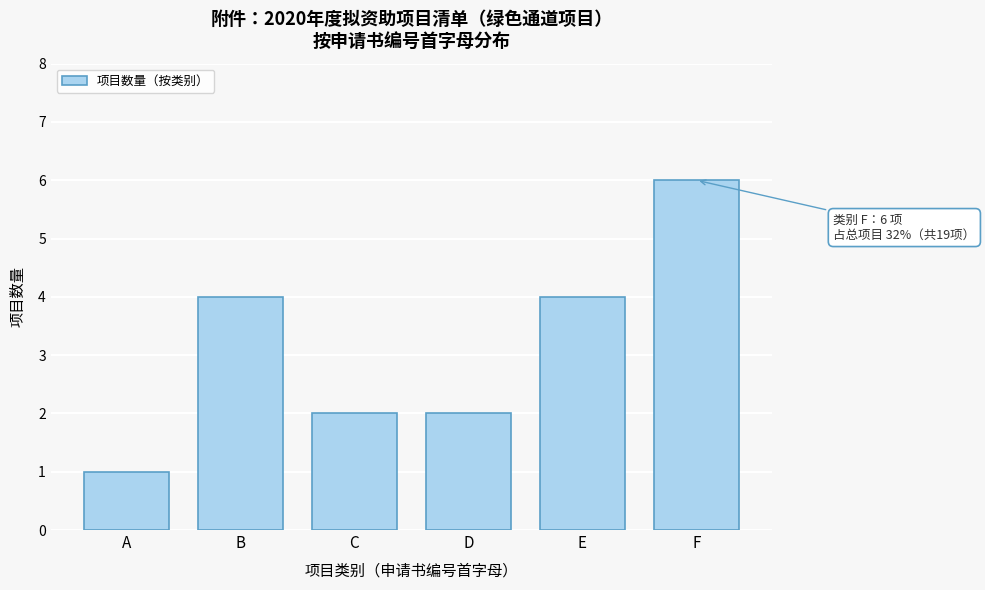

Reading right to left, extract all data points from this chart.

6	4	2	2	4	1